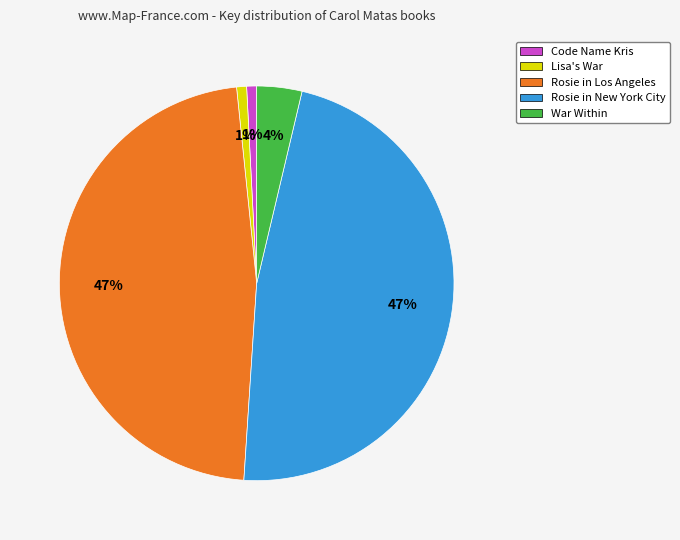

Count the number of slices in the pie.

5